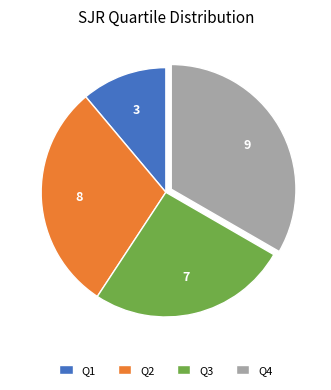

Which category has the smallest portion of the pie?

Q1